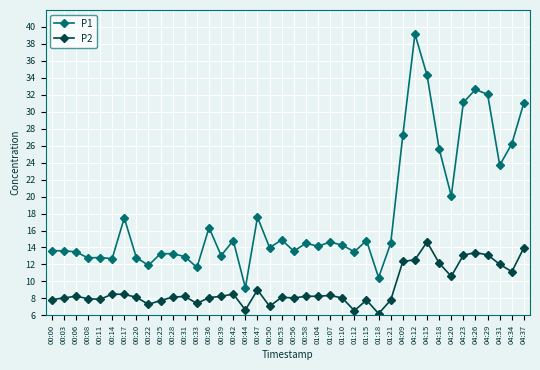

Where does the P1 series first go above 14?

00:17